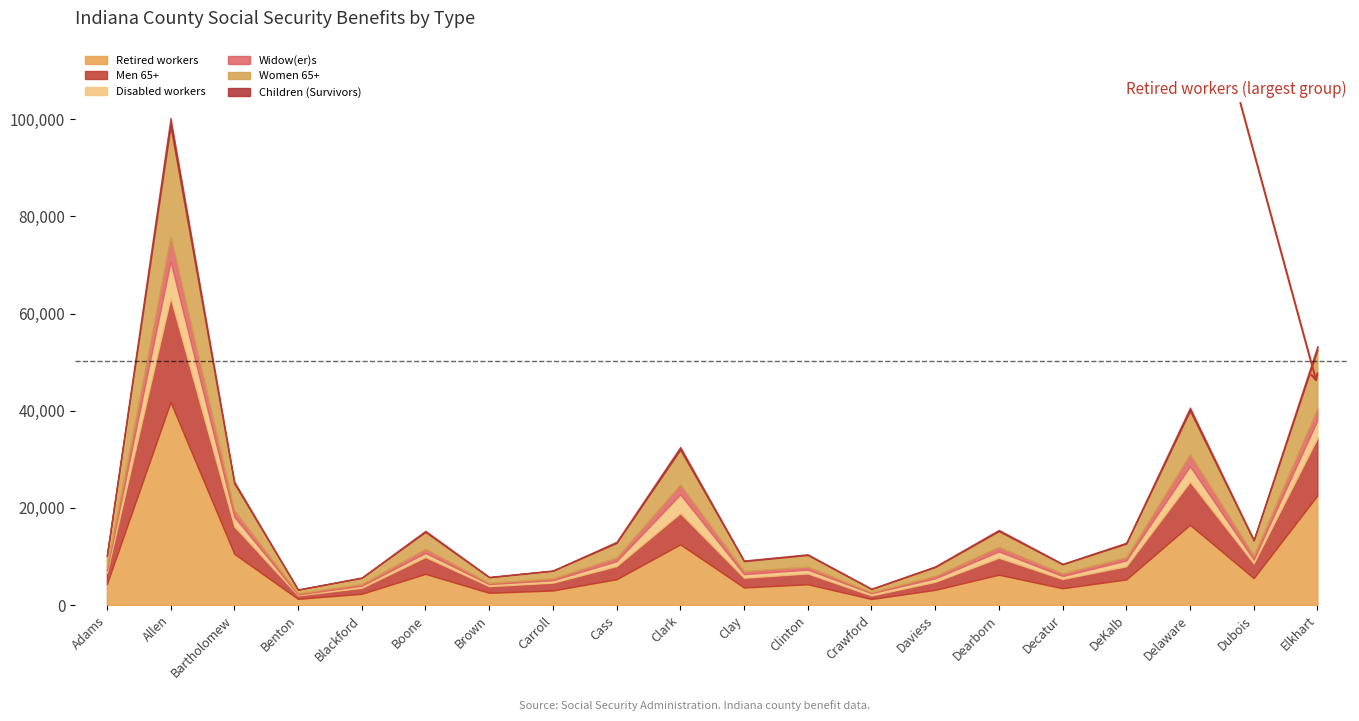

What is the lowest value of the Retired workers series?

1243